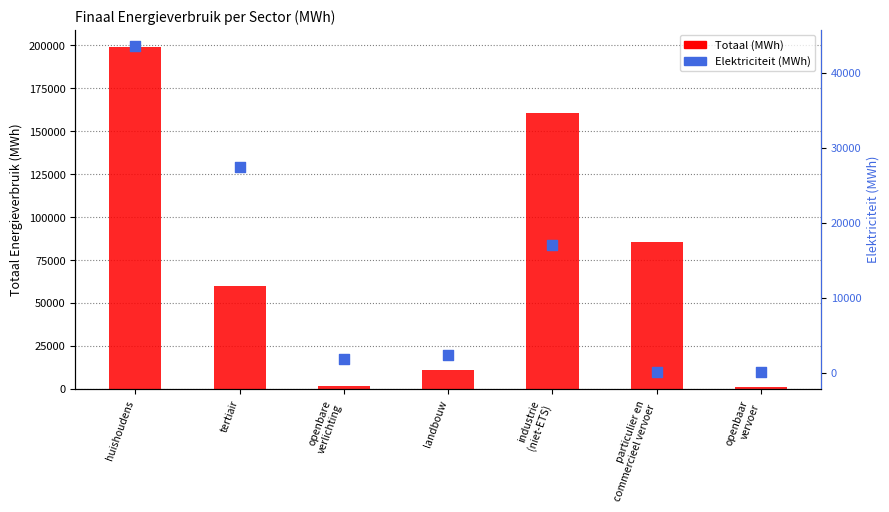

What is the total value across all series at openbaar
vervoer?

1136.4